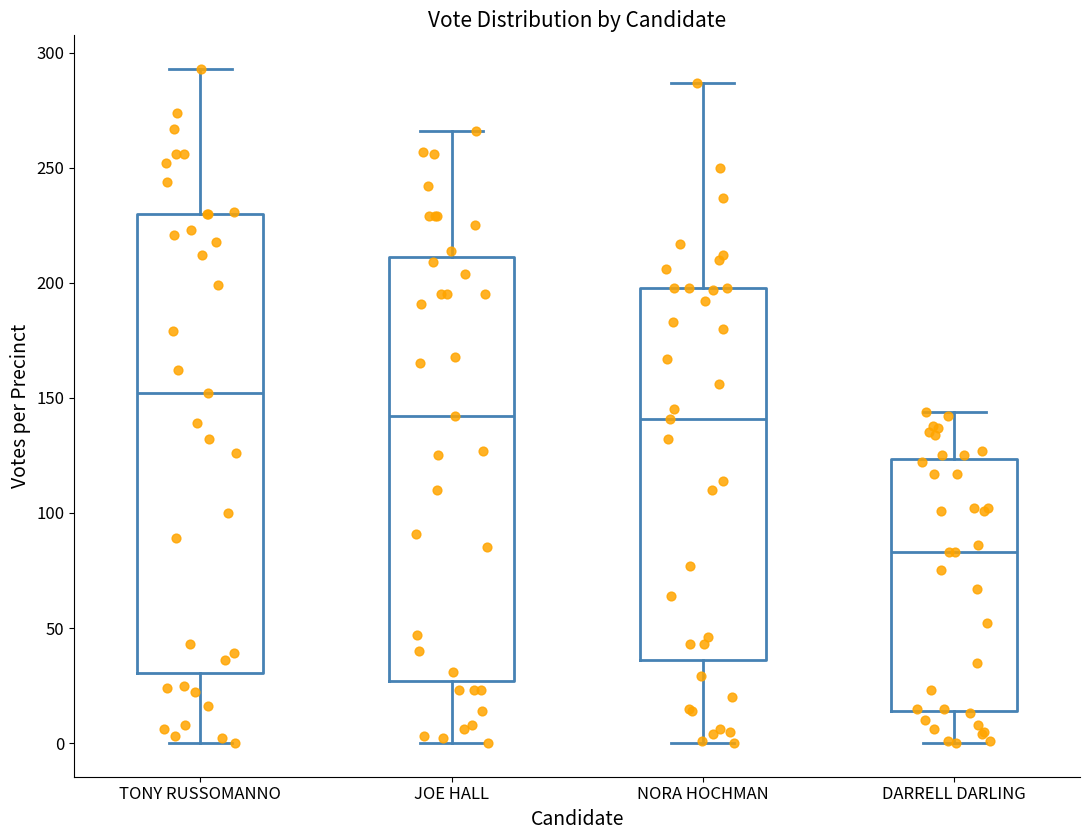

Comparing the boxes themselves (not the whiskers), which one is the tallest?

TONY RUSSOMANNO